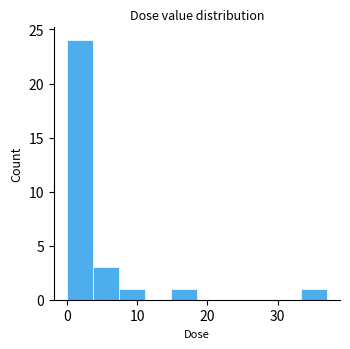

Read against the x-axis, roughly where is the centre of the tallest bar?

2